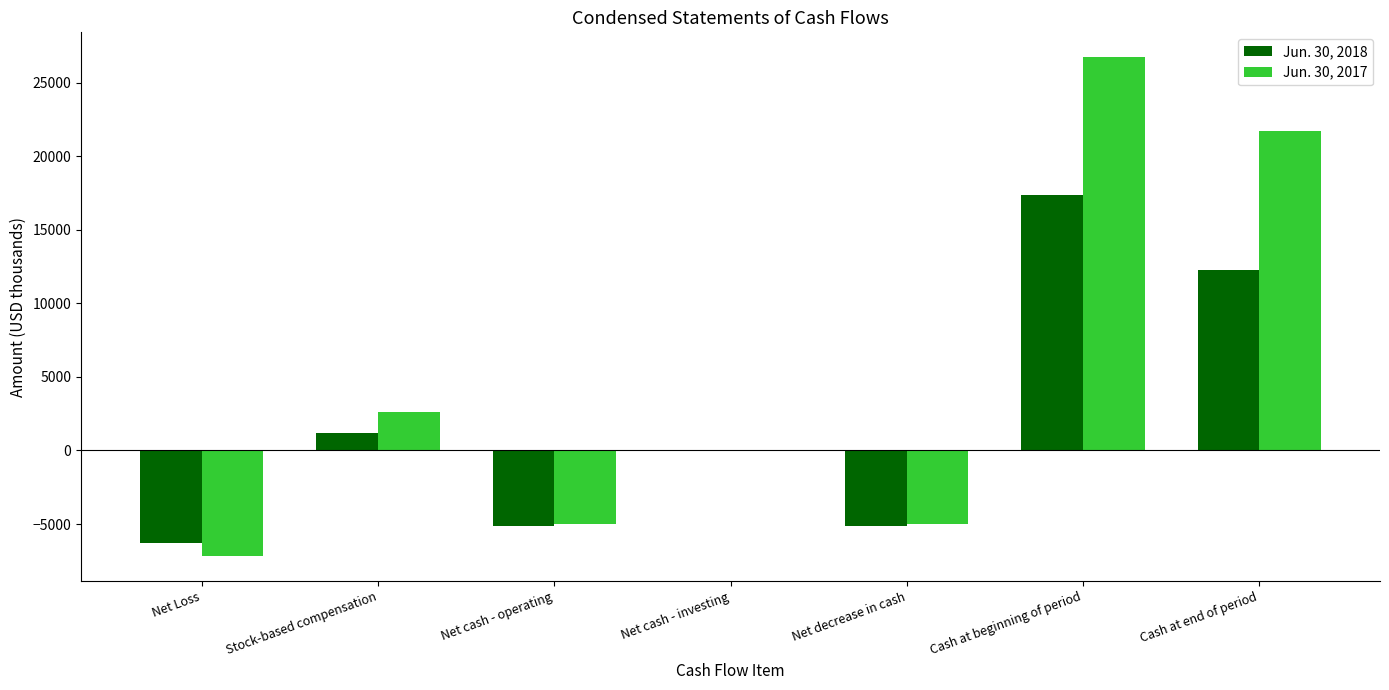

Which series has the widest spread of values?

Jun. 30, 2017